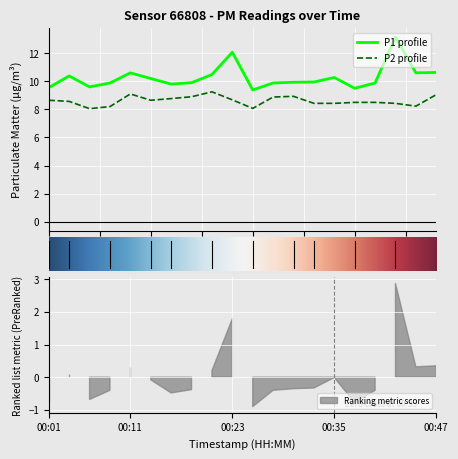

True or false: P1 and P2 intersect in this chart.

False